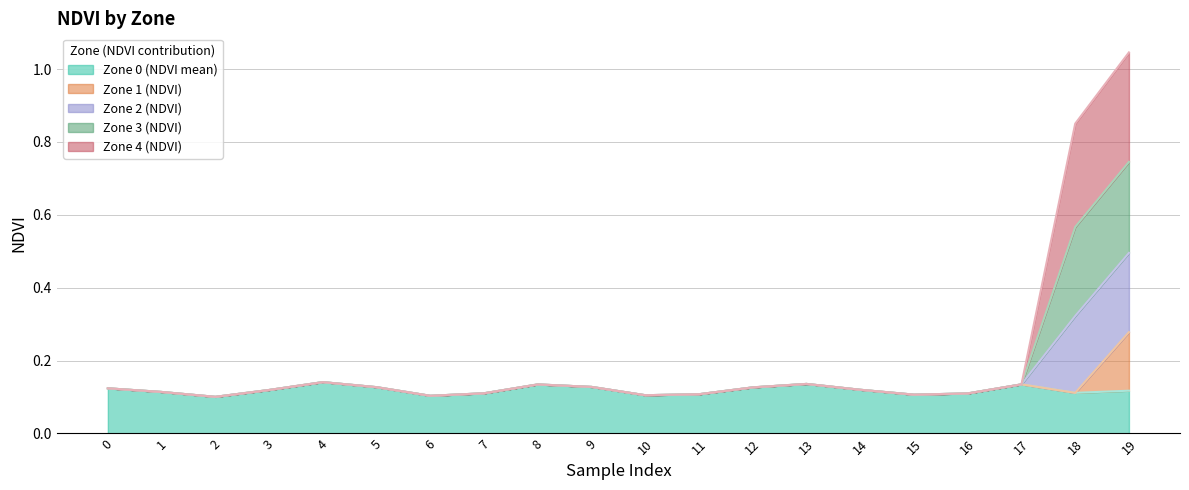

At which category is the sum across all series the highest?

19